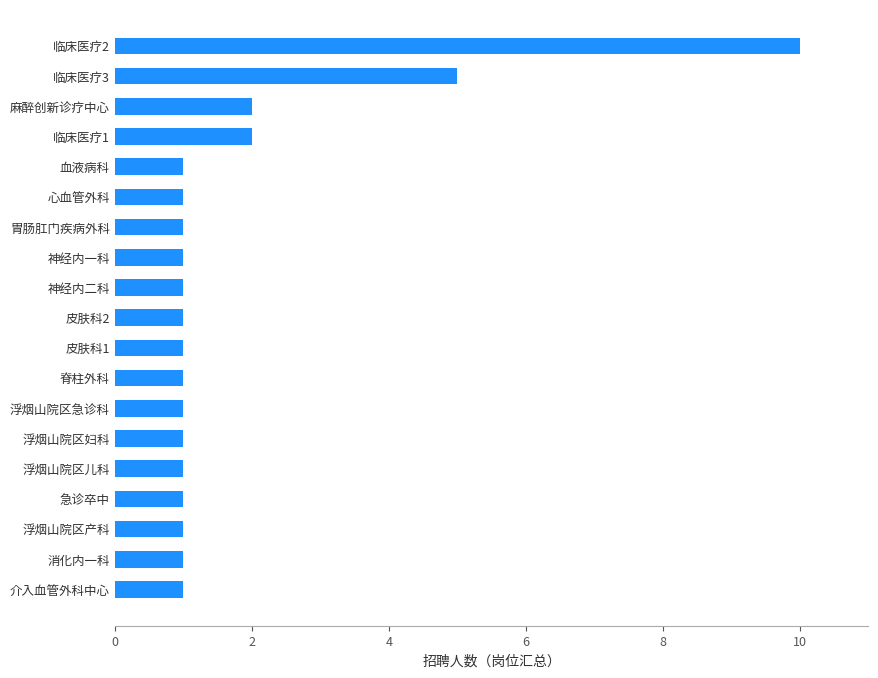

The chart shows a value of 2 at 麻醉创新诊疗中心. True or false?

True